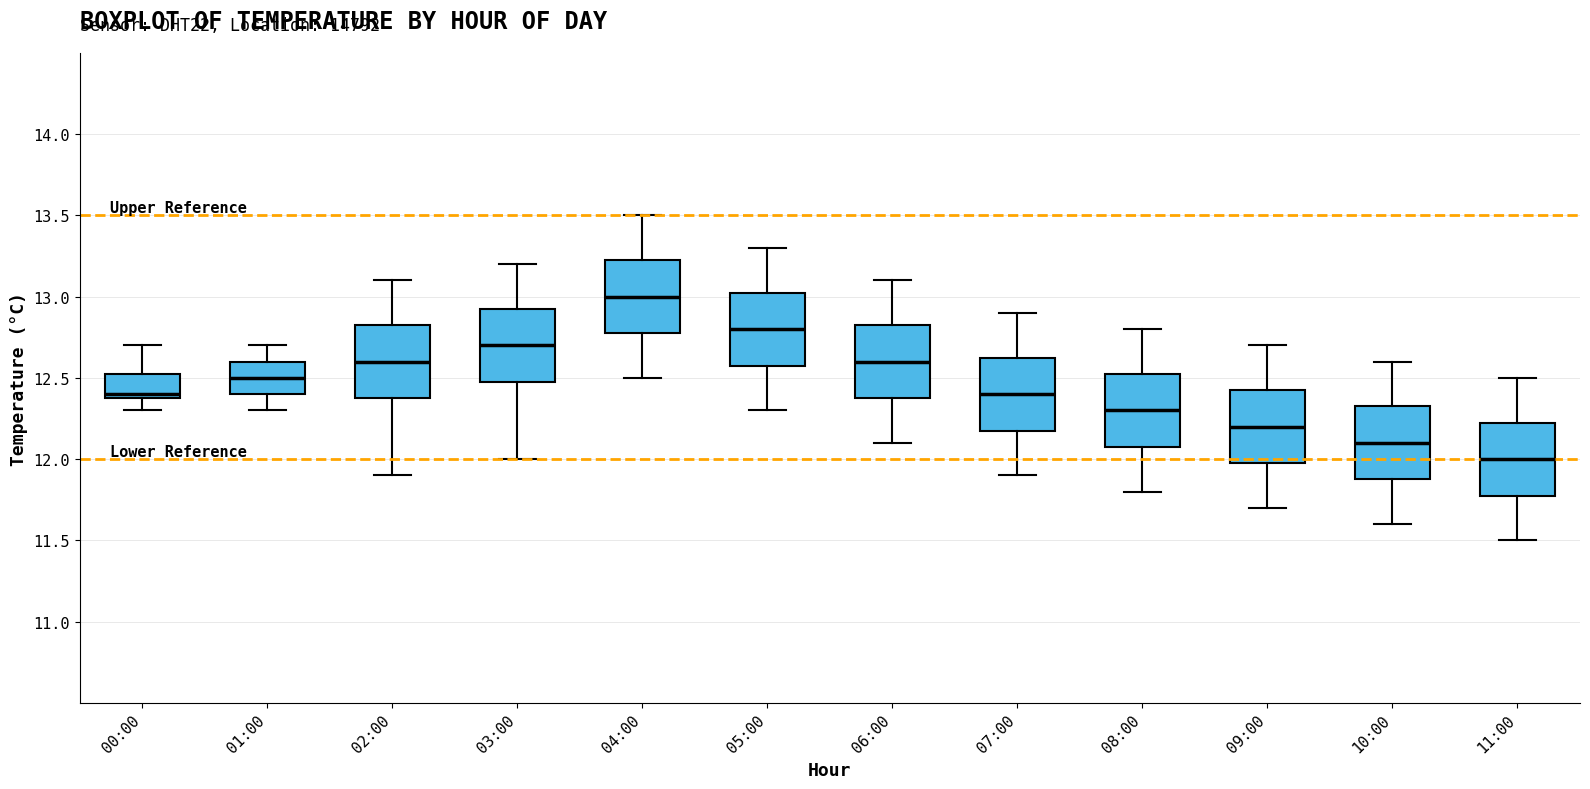

Which box has the highest median line?

04:00